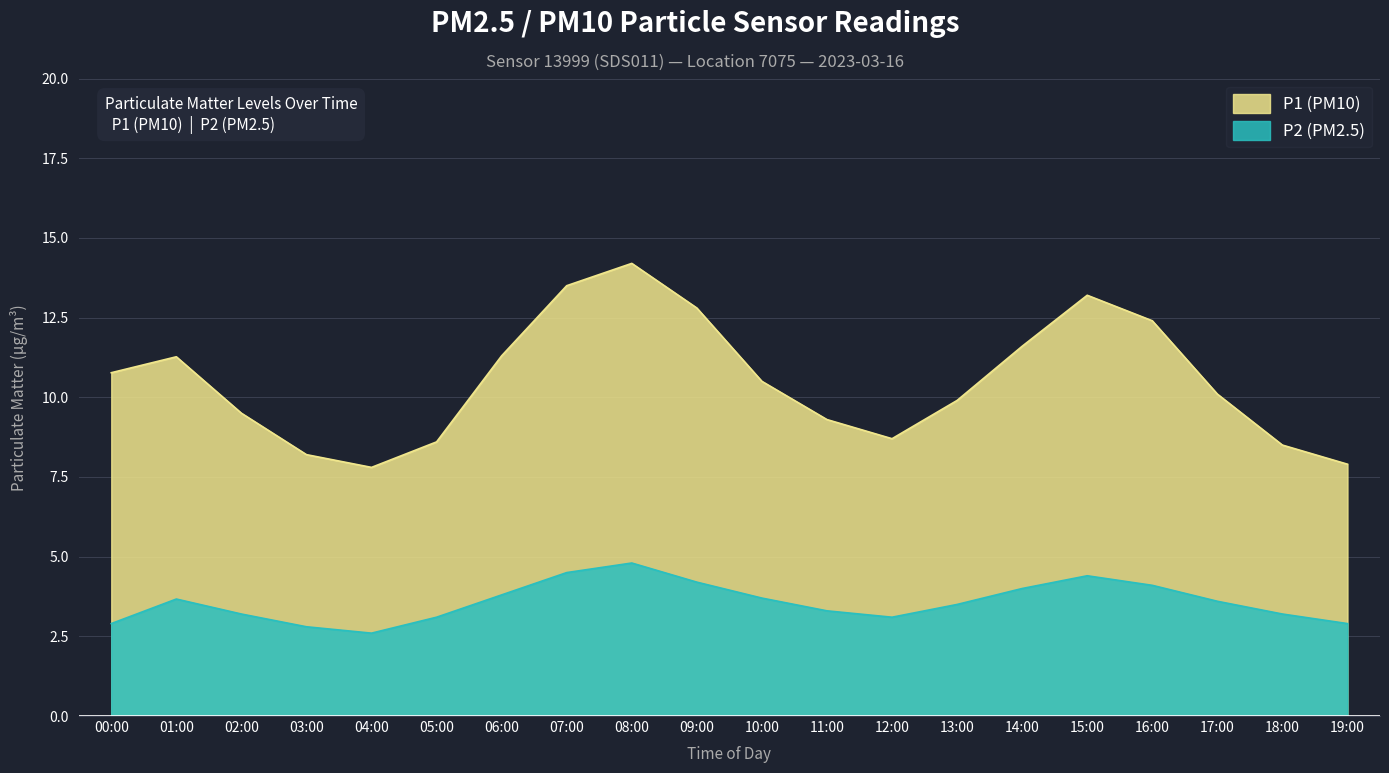

At which category is the sum across all series the highest?

08:00